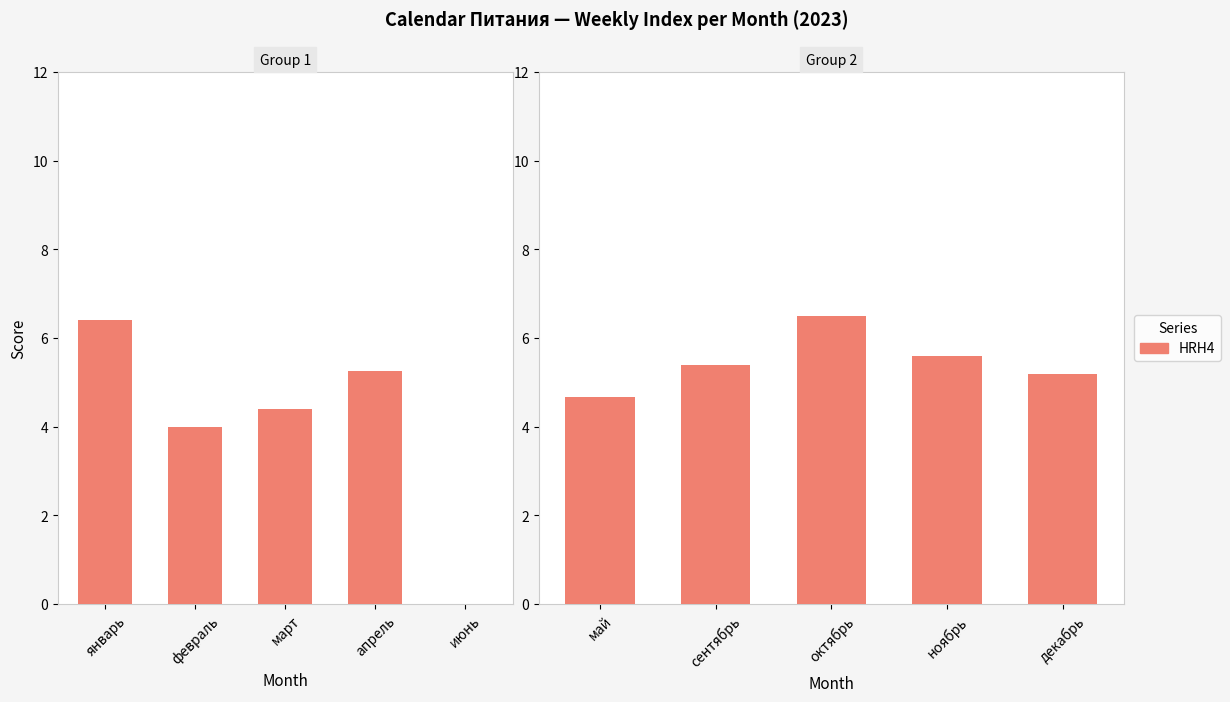

What is the label of the 5th bar from the left?

декабрь